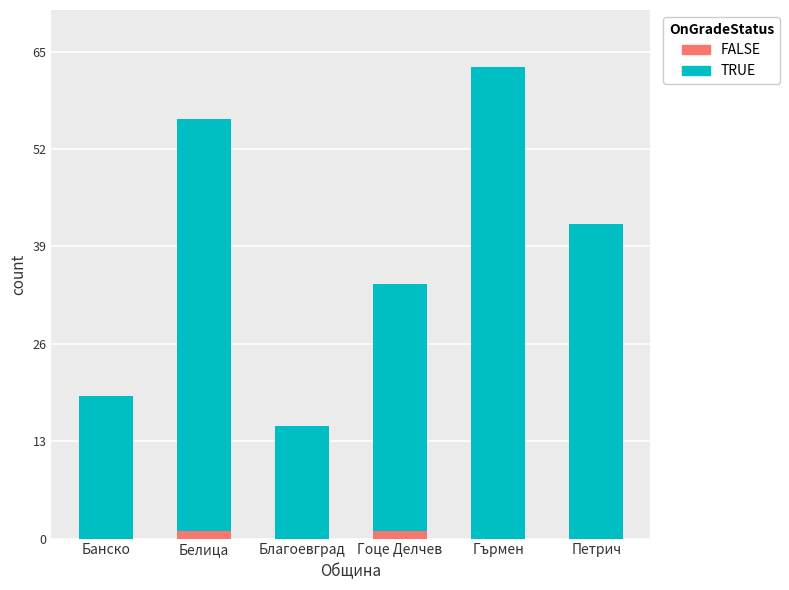

At which category is the sum across all series the highest?

Гърмен